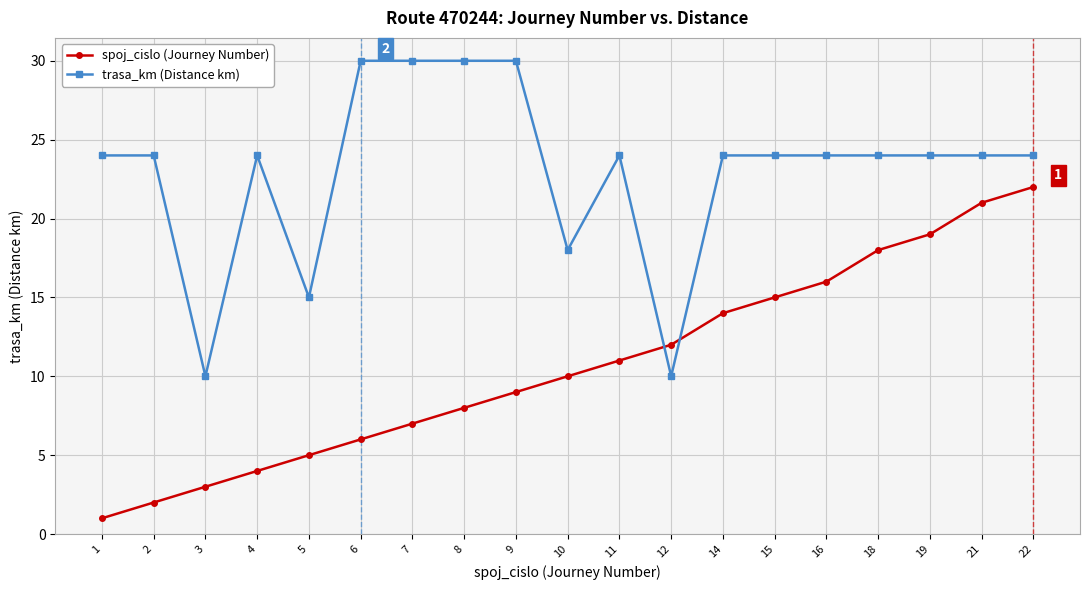

What is the value of the trasa_km (Distance km) point at the 15th from the left?

24